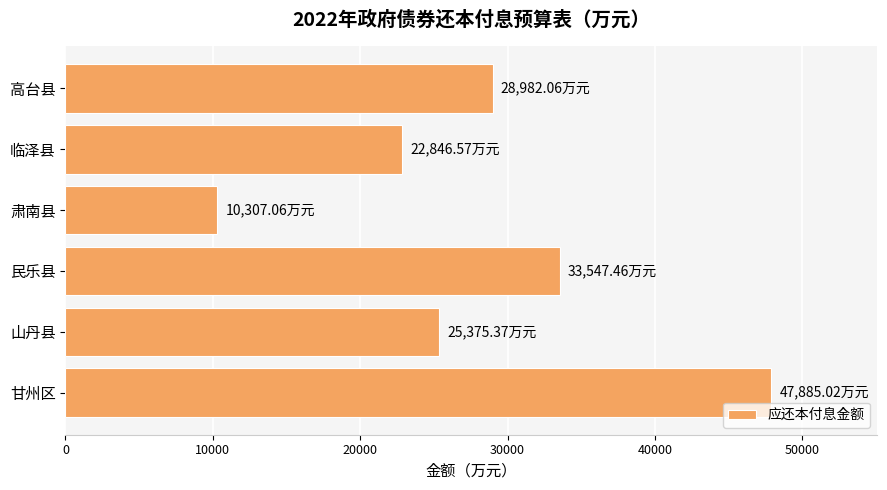

What is the change in value from 甘州区 to 民乐县?

-14337.6